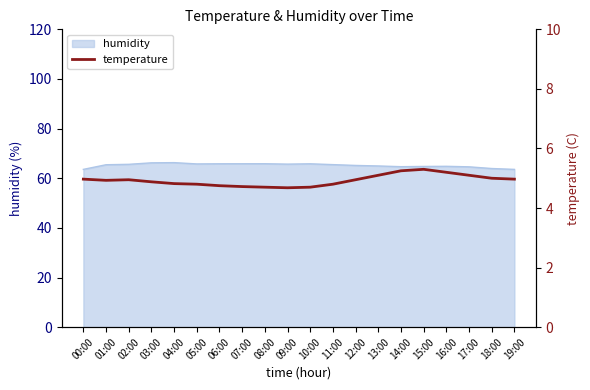

How many interior local valleys (lower than both neighbors) does the data have?

2